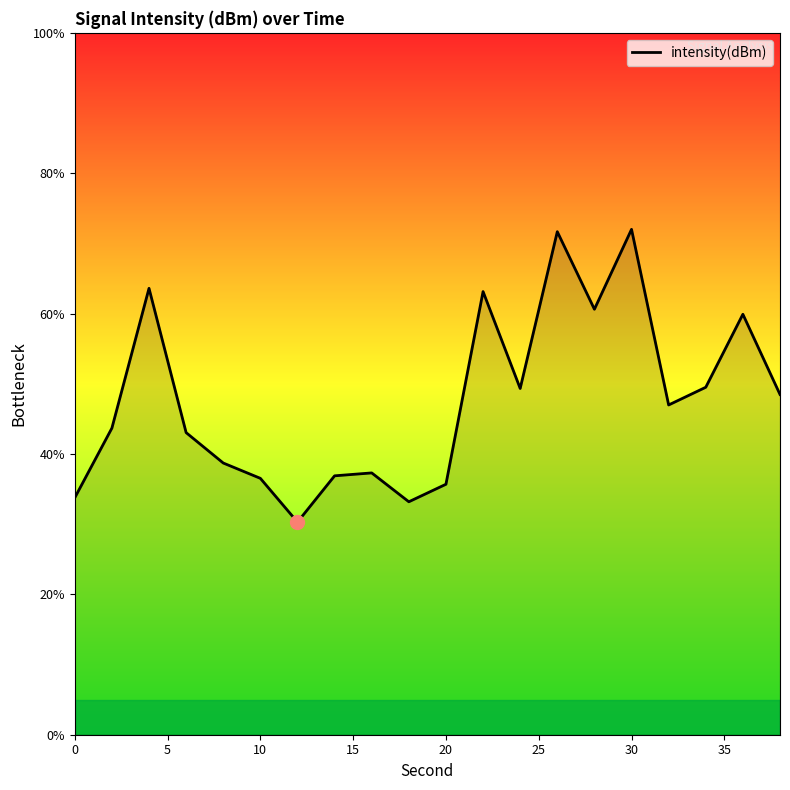

What is the minimum value shown in the chart?

30.3